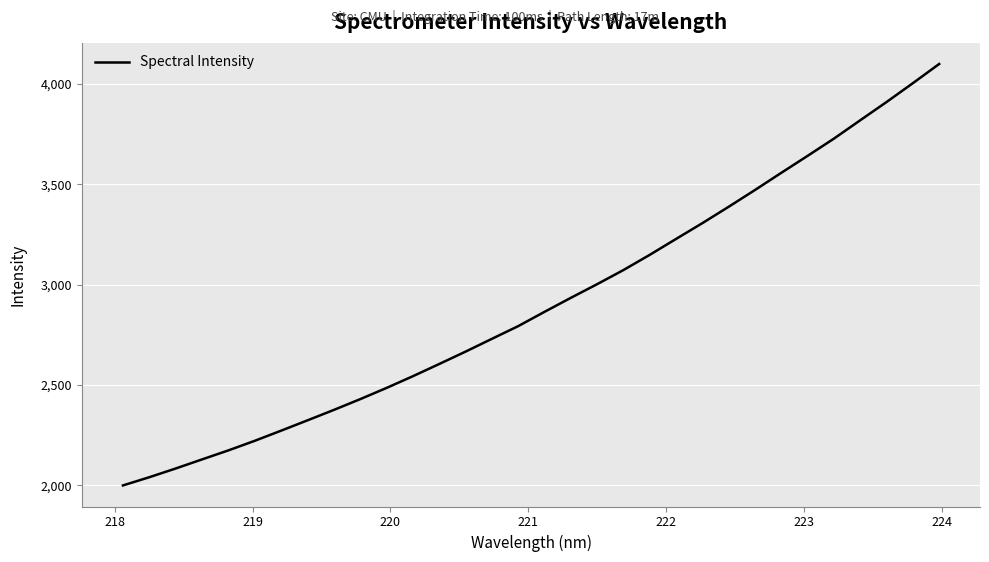

What is the difference between the maximum and minimum values?

2100.6